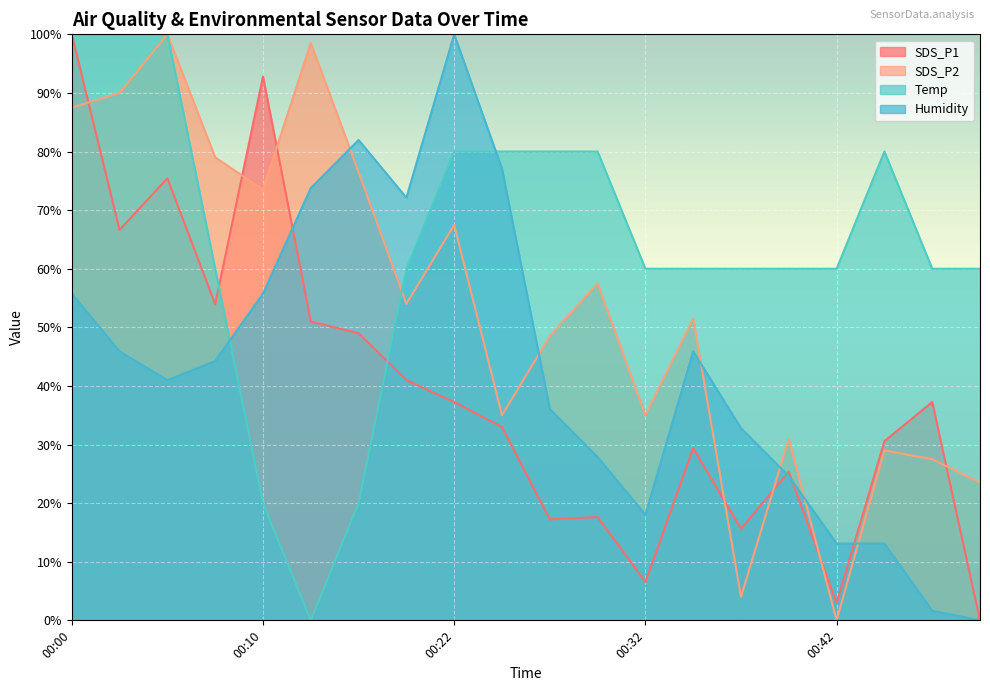

What is the value of the Humidity point at the 17th from the left?

13.1